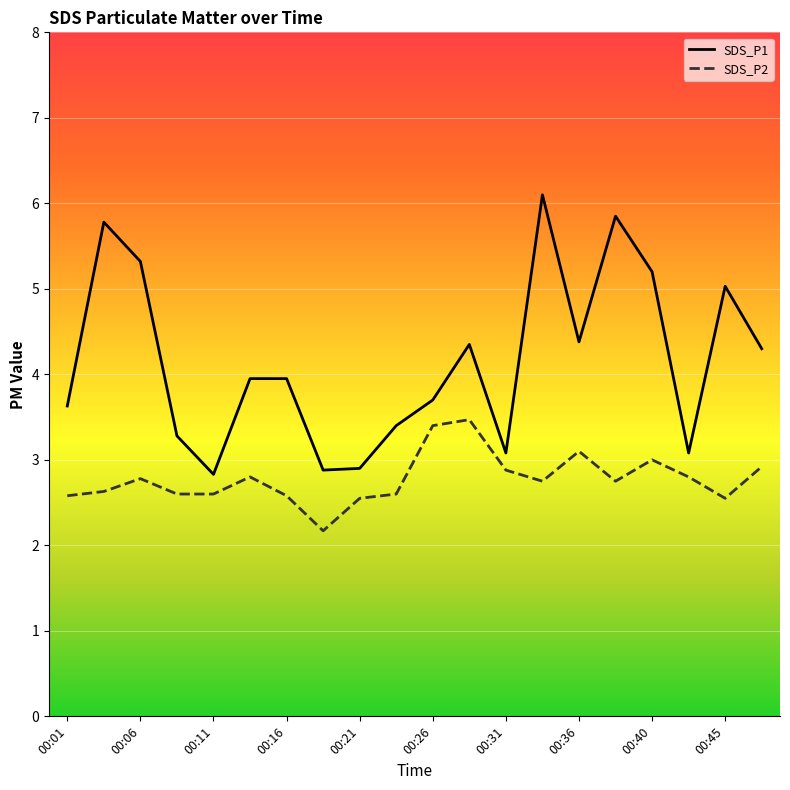

True or false: SDS_P1 and SDS_P2 intersect in this chart.

False